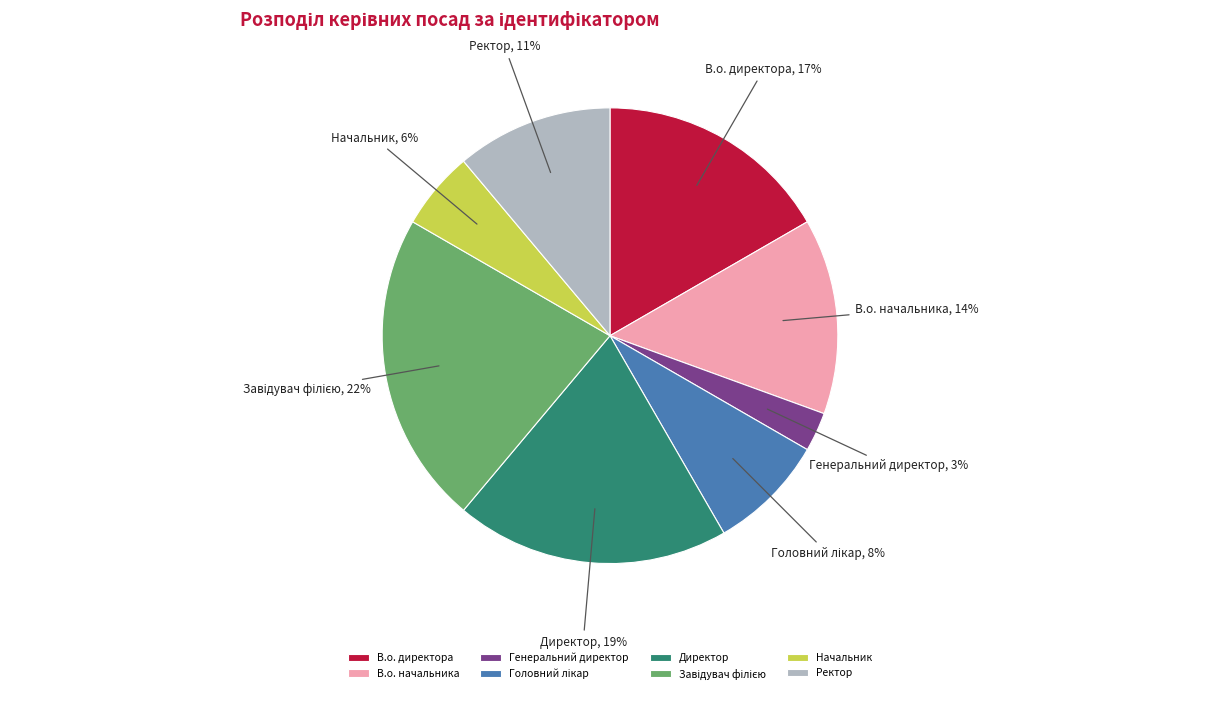

Do Директор and В.о. директора together represent more than half of the pie?

No